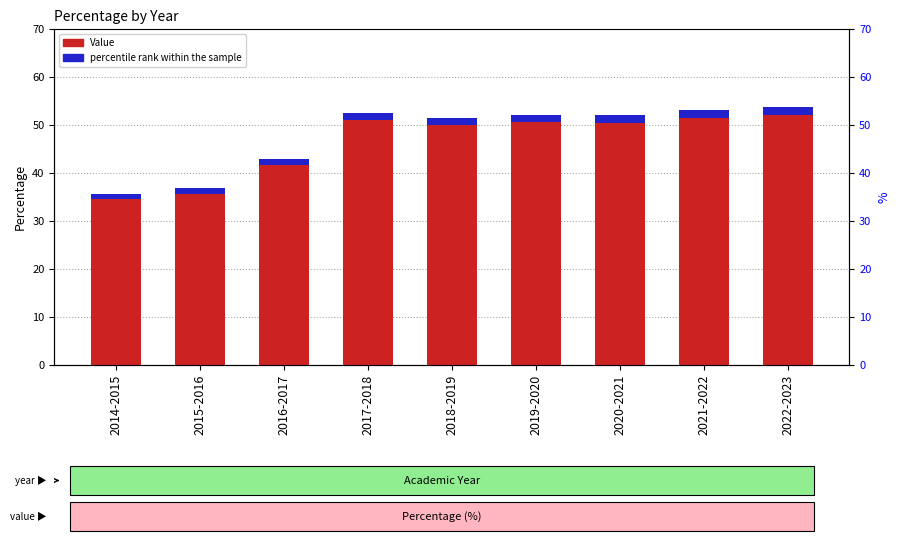

Reading left to right, what are all the values shown in this chart?

Value: 35.6	36.8	43.0	52.6	51.5	52.1	52.0	53.1	53.7
percentile rank within the sample: 1.1	1.1	1.3	1.6	1.5	1.6	1.6	1.6	1.6